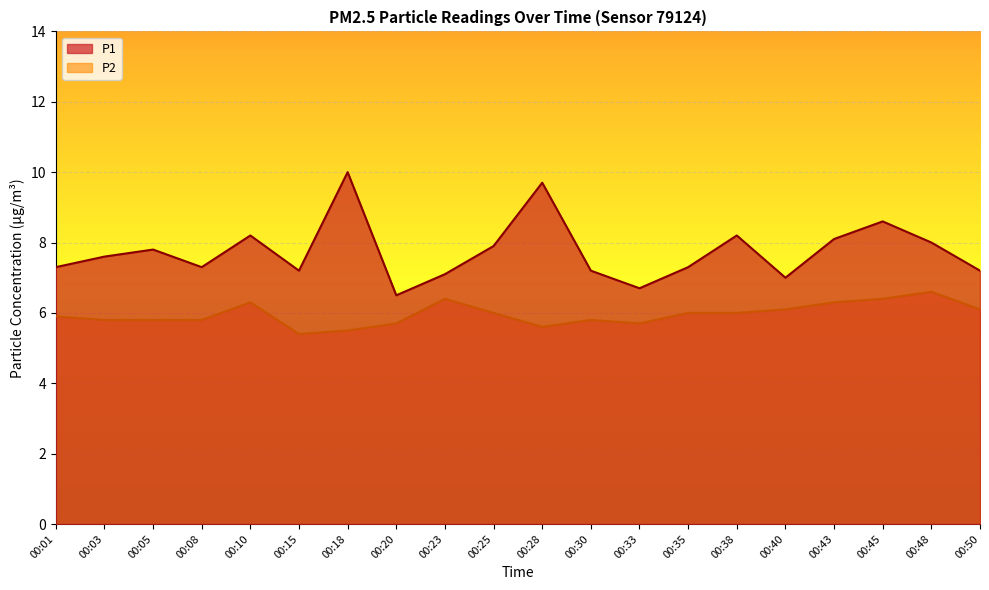

What is the difference between the maximum and minimum values in the P1 series?

3.5